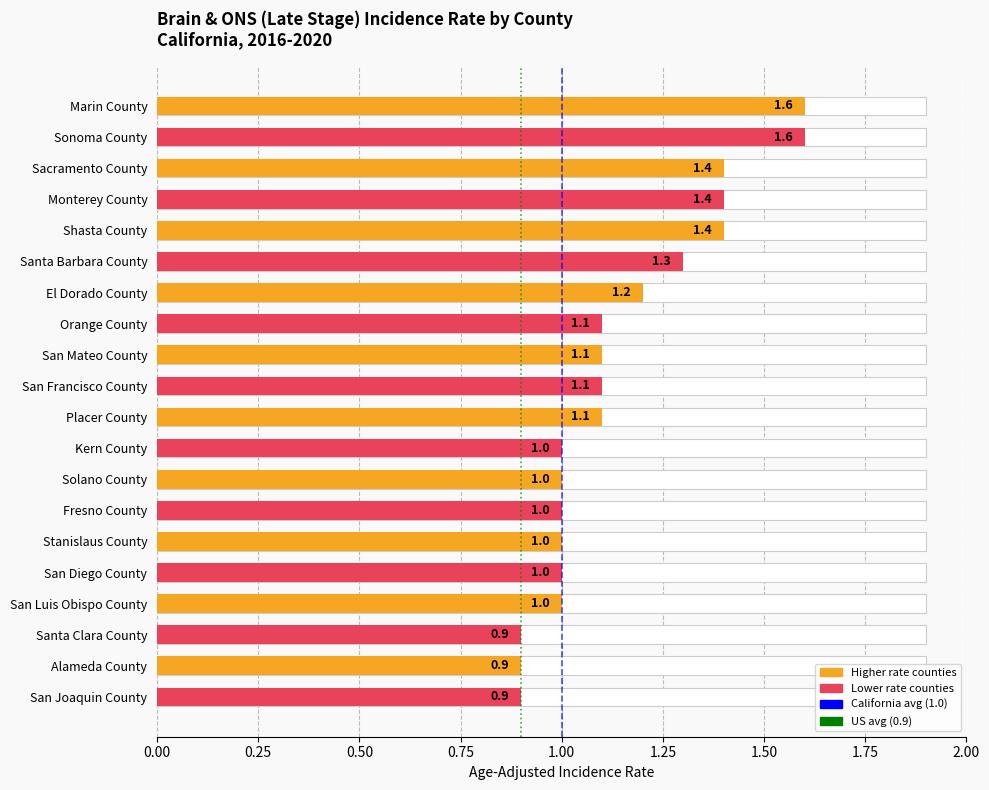

What is the approximate value of California (1.0) at 1.00?

1